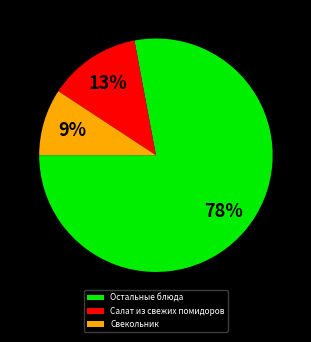

To the nearest percent, what is the difference between the Салат из свежих помидоров and Свекольник slice percentages?

4%